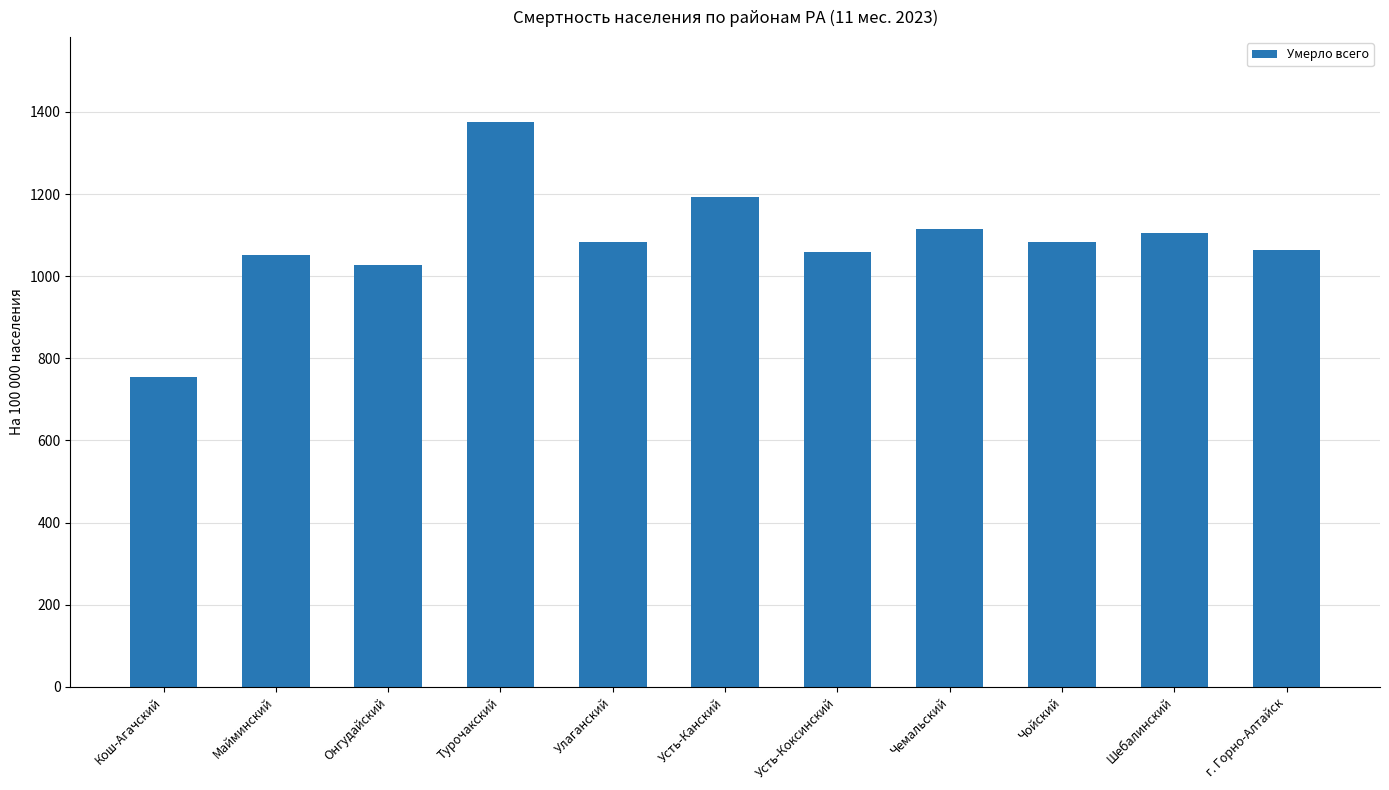

What is the change in value from Кош-Агачский to г. Горно-Алтайск?

+307.1